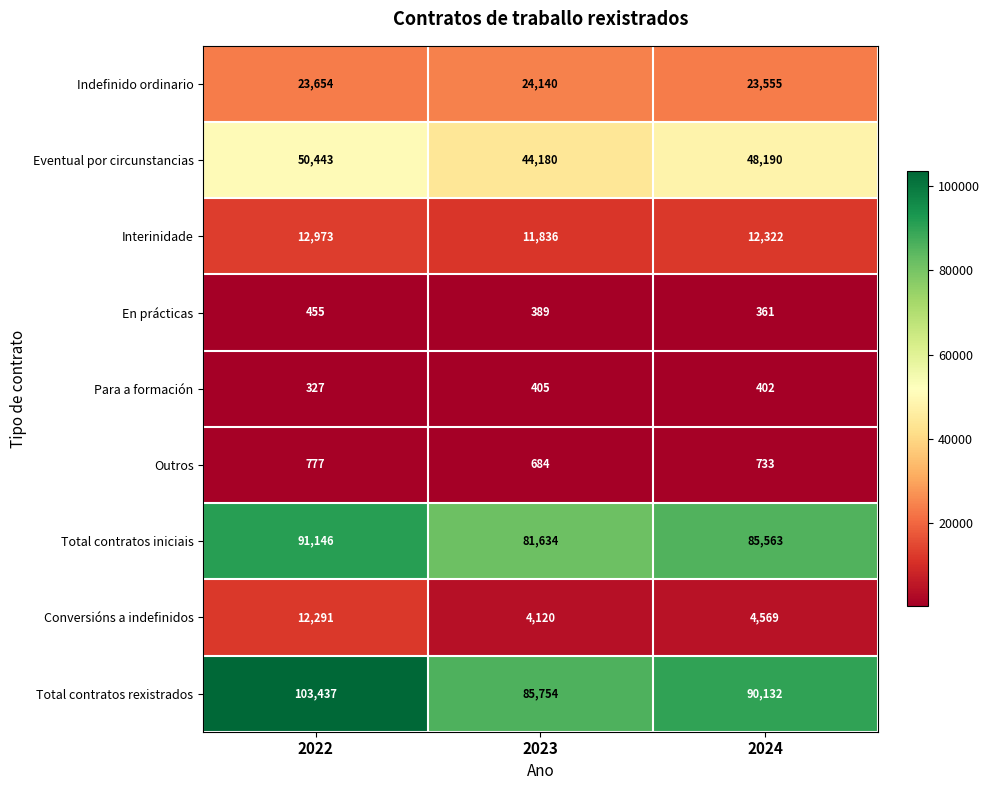

How many series are shown in this chart?

9